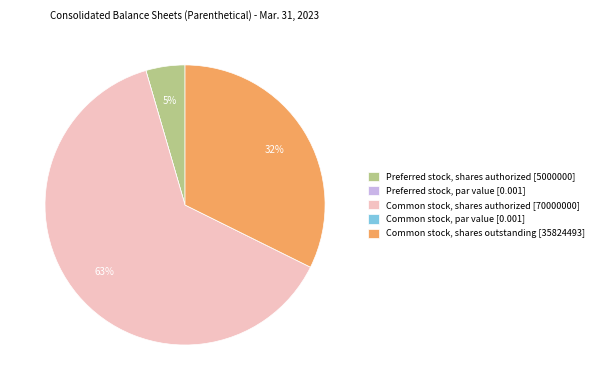

To the nearest percent, what is the average slice percentage?

20%